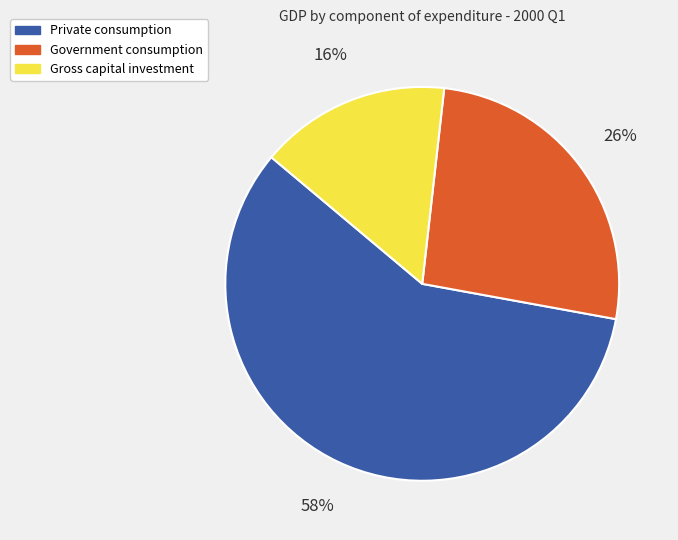

To the nearest percent, what is the average slice percentage?

33%